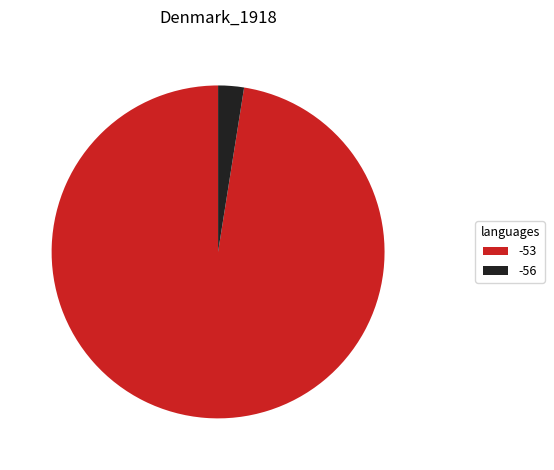

What is the ratio of the value at -53 to the value at -56?

39.0